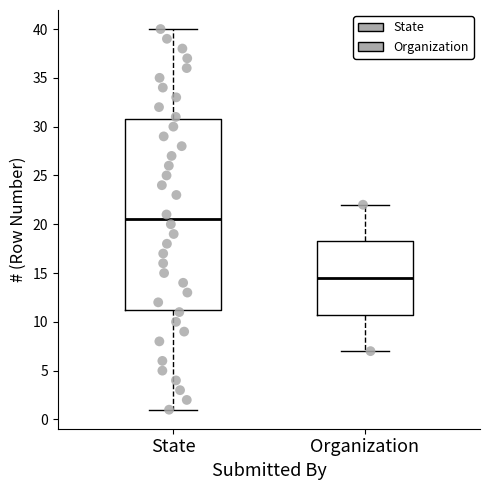

Reading left to right, transcribe this box plot: for each box, give where its median line is, the range the box spans, and where its two whiskers end, as read against the y-axis. The values are not printed on the chart, so give them approximately, as read against the axis.

State: median 20.5, box 11.5 to 31.0, whiskers 1.0 to 40.0
Organization: median 14.5, box 11.0 to 18.5, whiskers 7.0 to 22.0